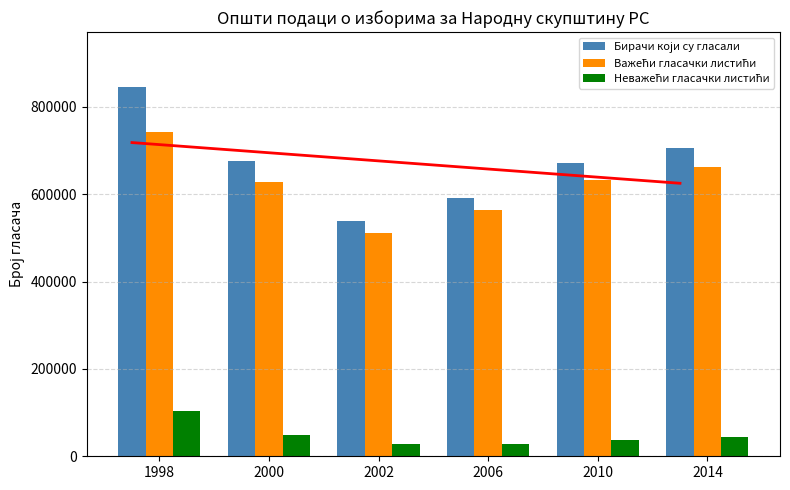

True or false: Бирачи који су гласали has a value of 1191079 at 2014.

False